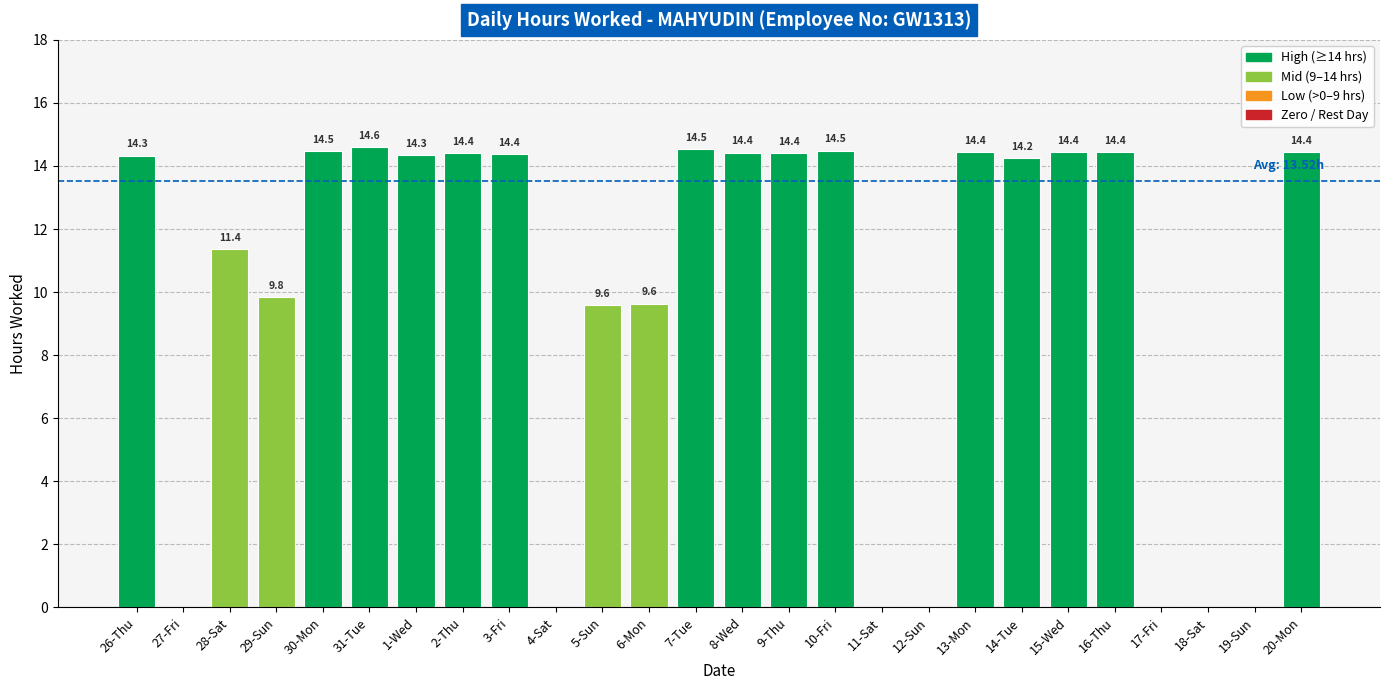

What is the change in value from 6-Mon to 12-Sun?

-9.6